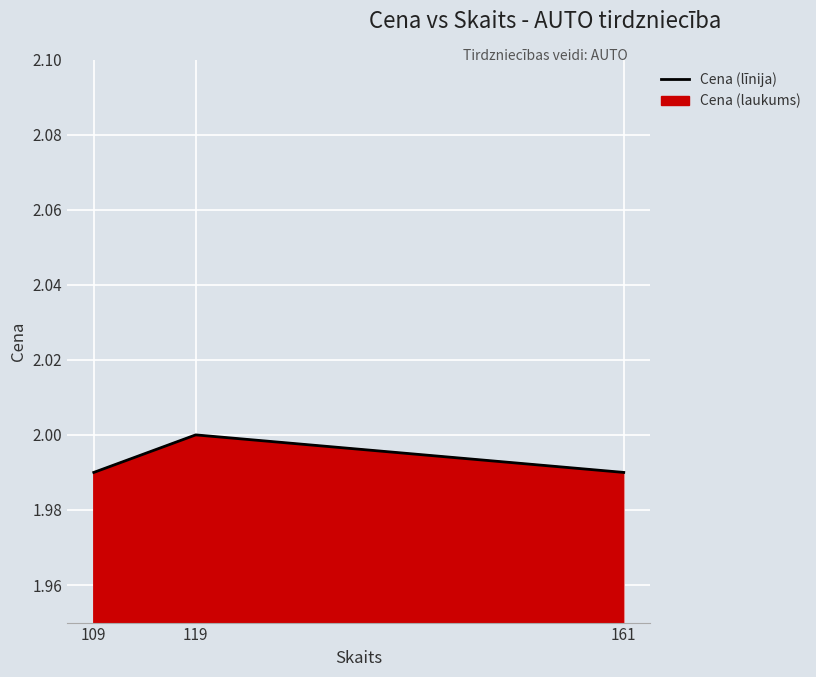

List the labels in order of value, largest first.

119, 109, 161